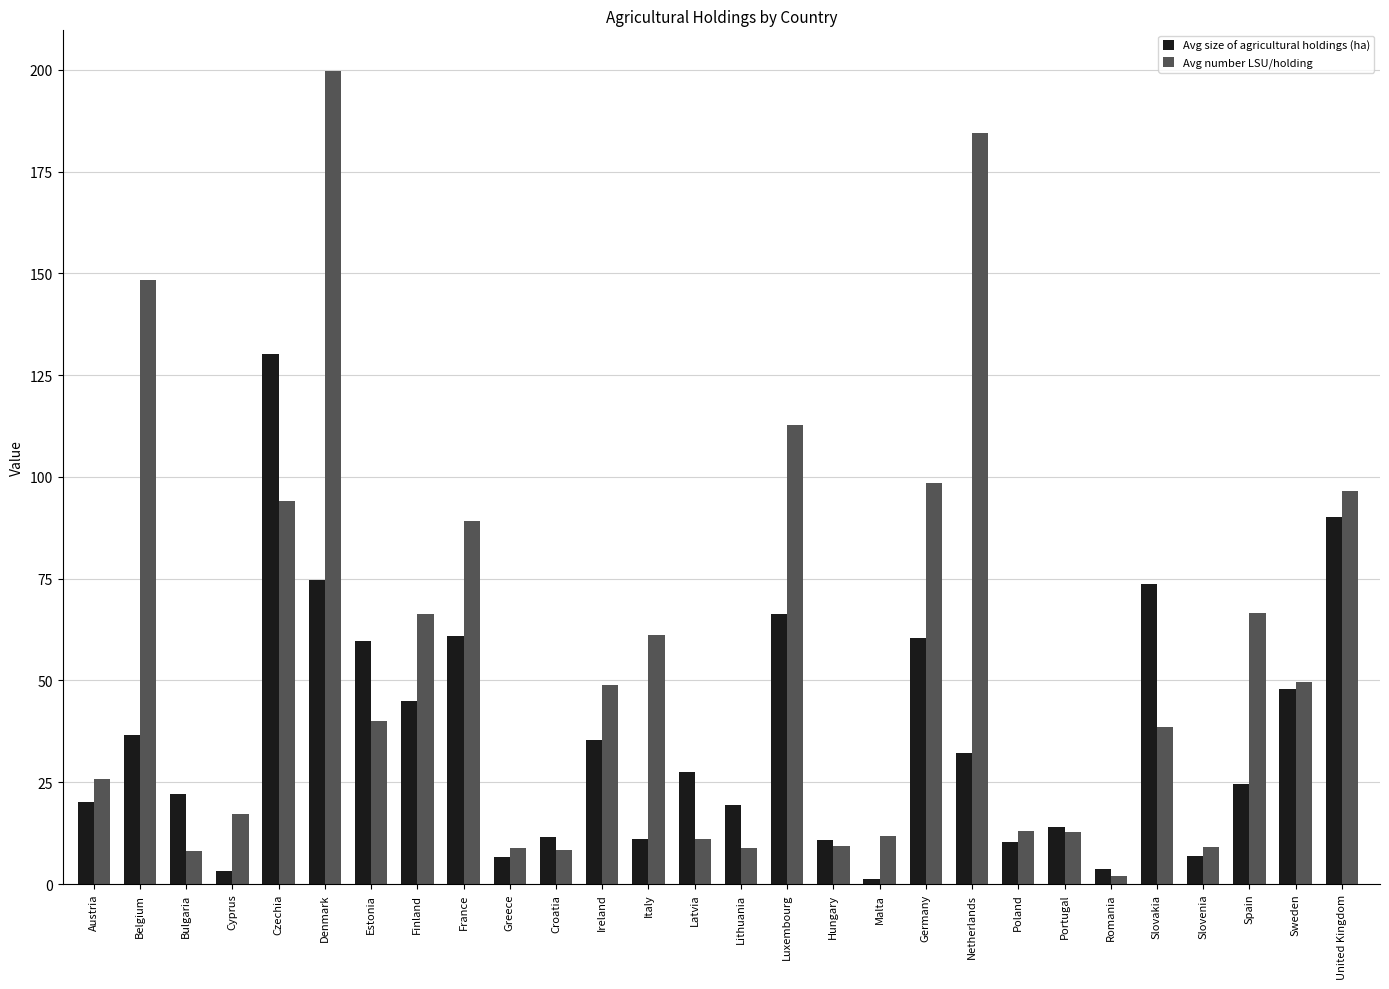

What is the maximum value for Avg number LSU/holding?

199.7